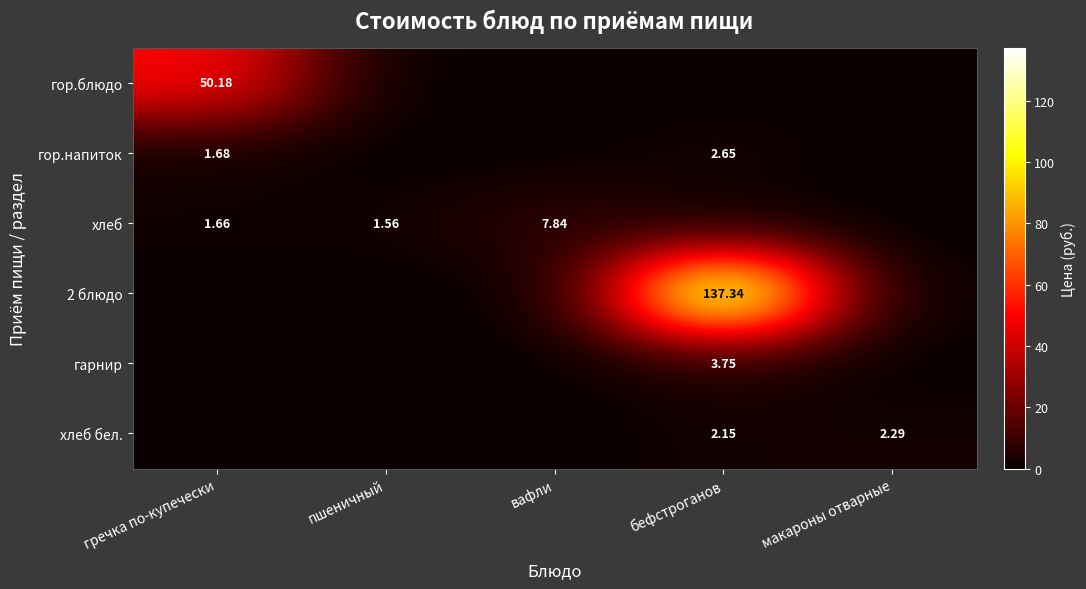

Rank the categories by гор.блюдо value from highest to lowest.

гречка по-купечески, пшеничный, вафли, бефстроганов, макароны отварные